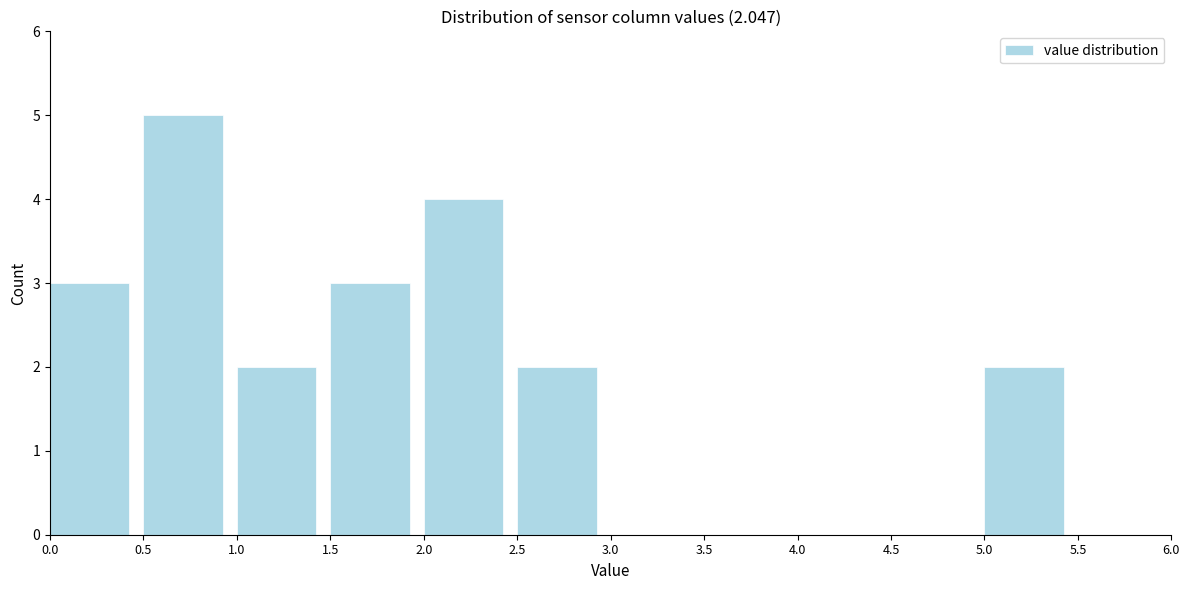

Reading left to right, transcribe this chart: for each bar, give the range it covers on the x-axis and its height. The values are not printed on the chart, so give them approximately, as read against the axis.

0.0 to 0.5: 3
0.5 to 1.0: 5
1.0 to 1.5: 2
1.5 to 2.0: 3
2.0 to 2.5: 4
2.5 to 3.0: 2
3.0 to 3.5: 0
3.5 to 4.0: 0
4.0 to 4.5: 0
4.5 to 5.0: 0
5.0 to 5.5: 2
5.5 to 6.0: 0